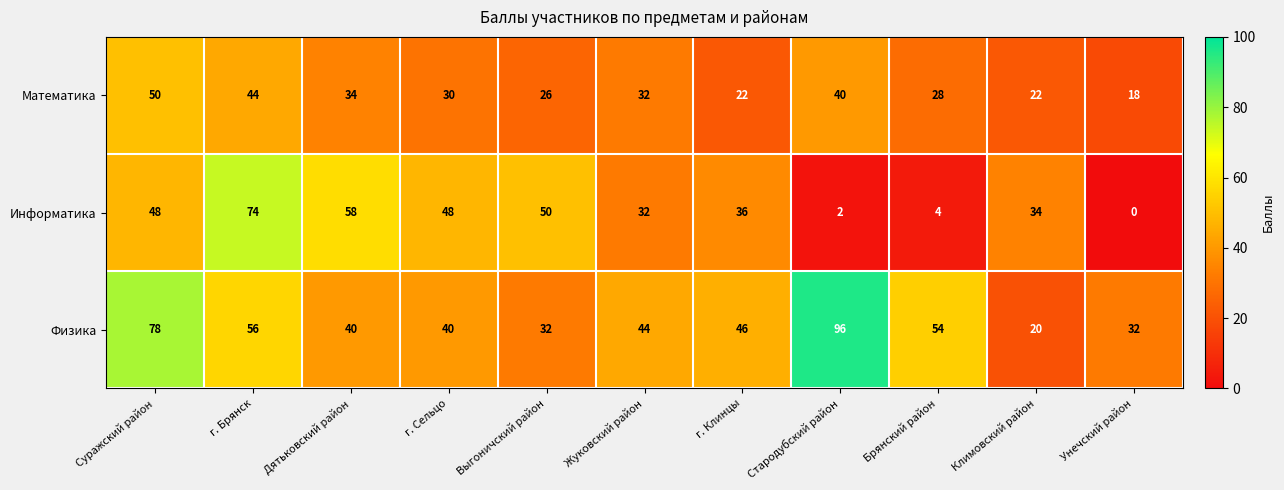

The value of Физика at г. Брянск is 12. True or false?

False